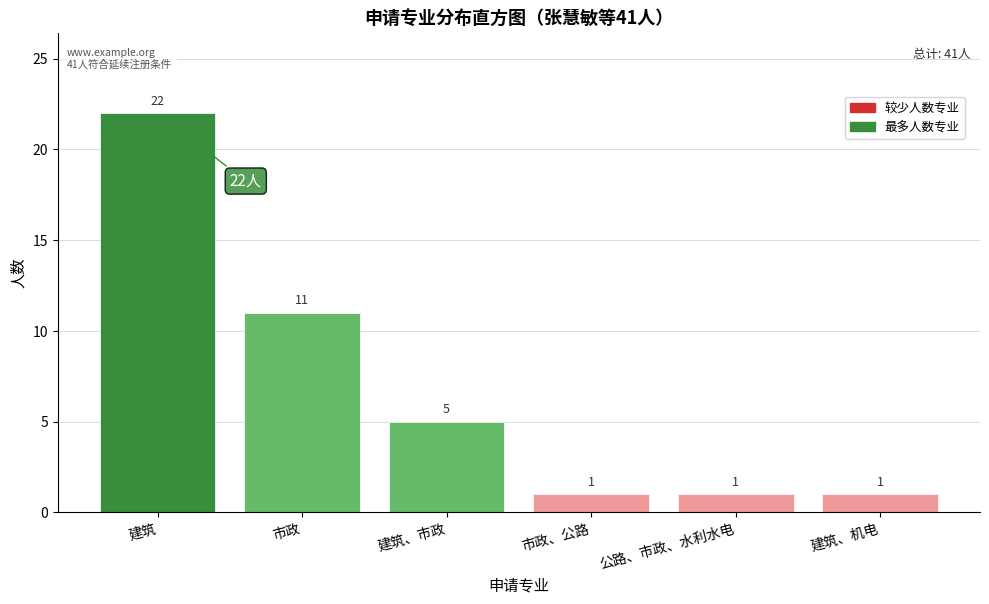

Reading left to right, what are all the values shown in this chart?

建筑=22	市政=11	建筑、市政=5	市政、公路=1	公路、市政、水利水电=1	建筑、机电=1